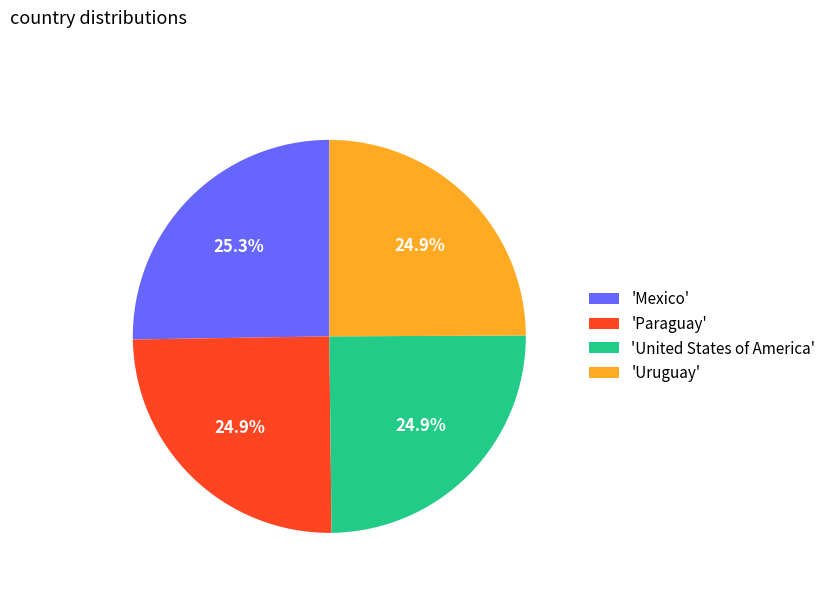

Approximately how many times larger is the value at 'United States of America' compared to 'Mexico'?

1.0